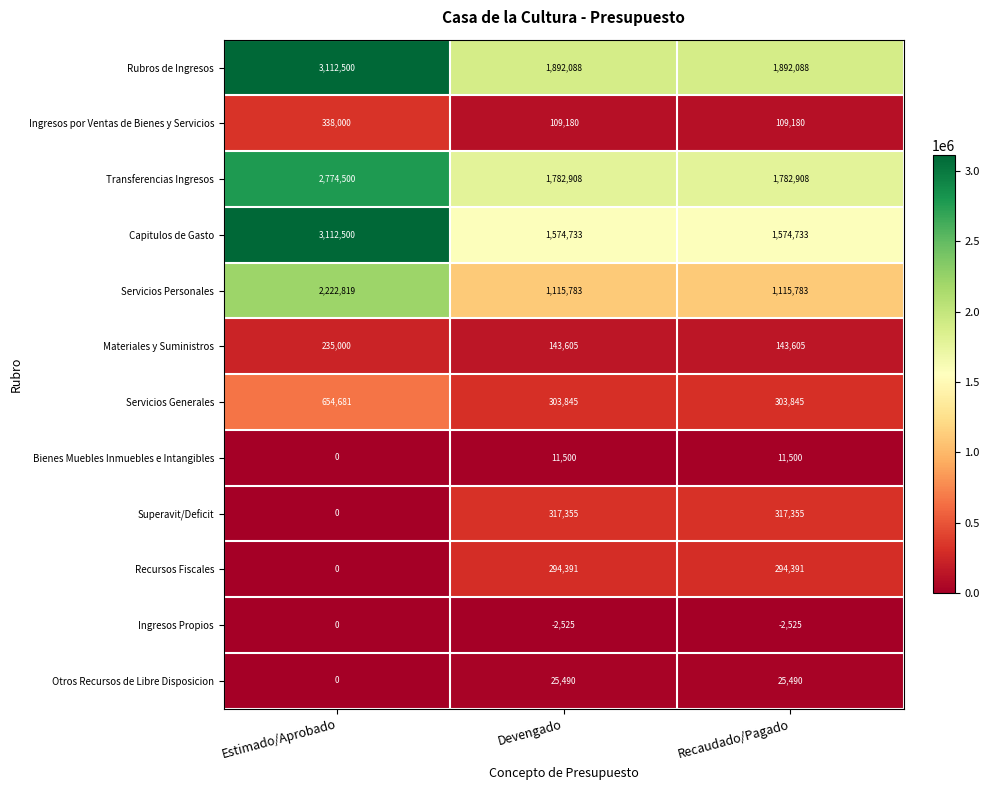

At Recaudado/Pagado, list the series in order from smallest to largest.

Ingresos Propios, Bienes Muebles Inmuebles e Intangibles, Otros Recursos de Libre Disposicion, Ingresos por Ventas de Bienes y Servicios, Materiales y Suministros, Recursos Fiscales, Servicios Generales, Superavit/Deficit, Servicios Personales, Capitulos de Gasto, Transferencias Ingresos, Rubros de Ingresos